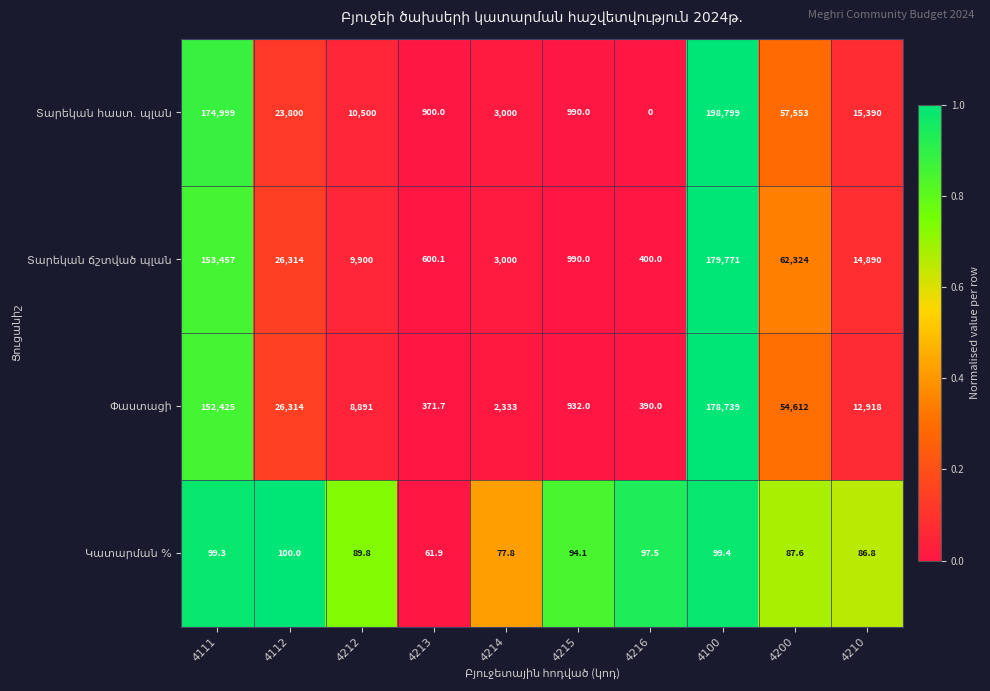

At how many categories does at least one series exceed 0?

10